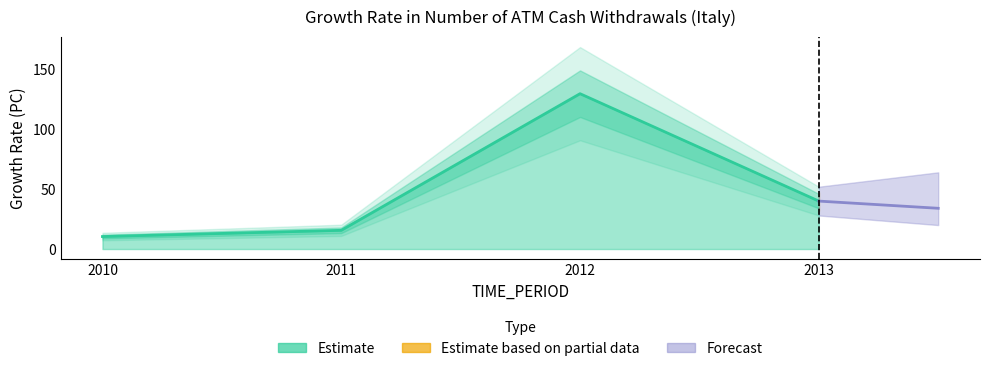

Where is the first local maximum?

2012